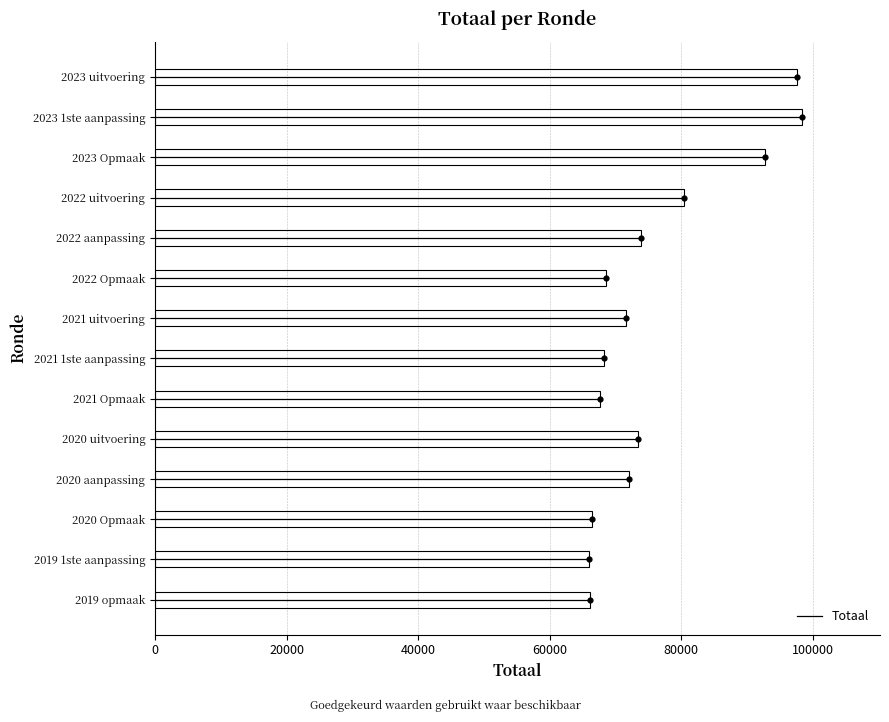

The value of Totaal at 2020 aanpassing is 117839. True or false?

False